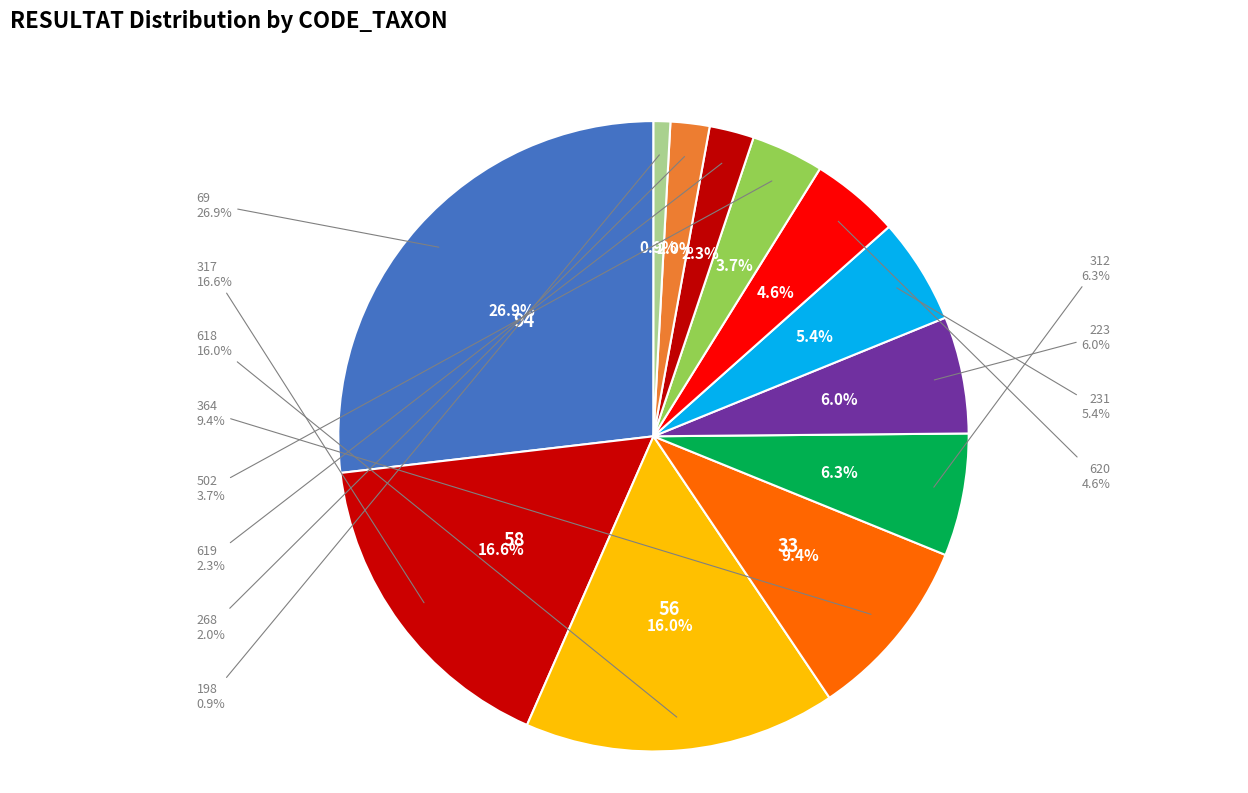

What is the total percentage of 69 and 618?

42.9%